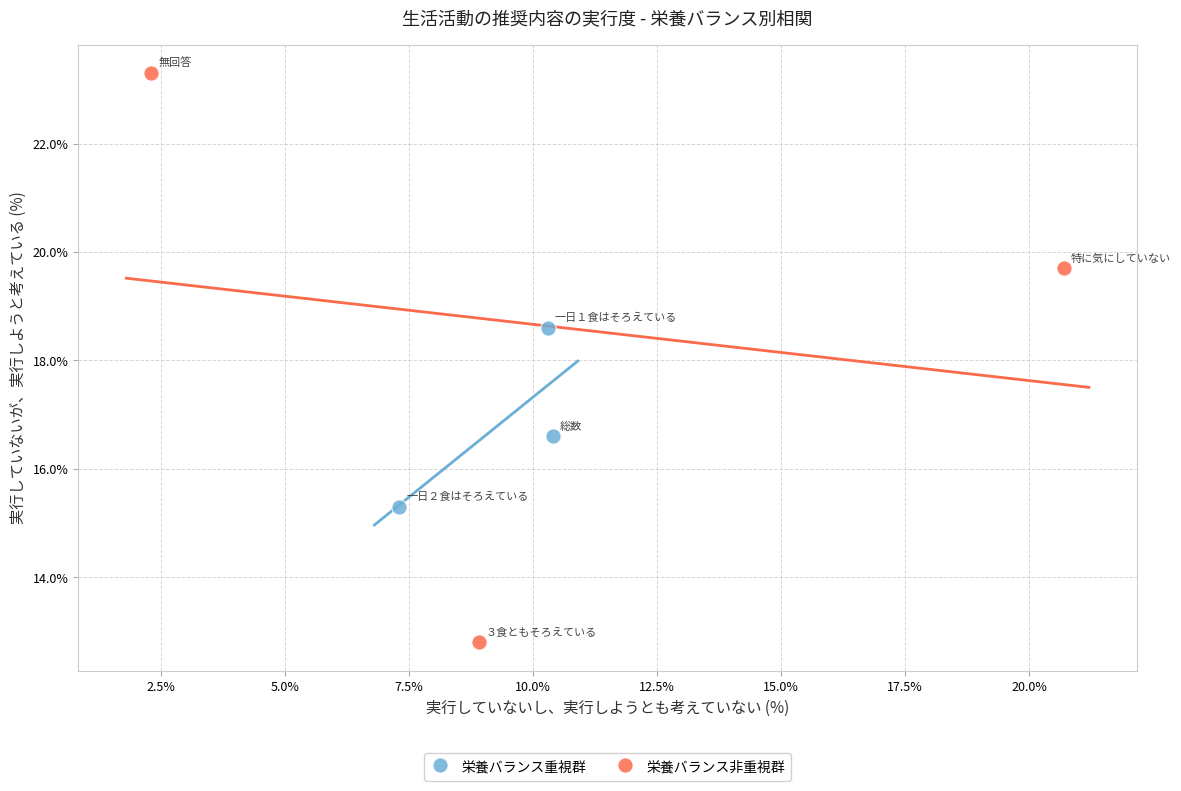

Which series contains the lowest Y value?

栄養バランス非重視群